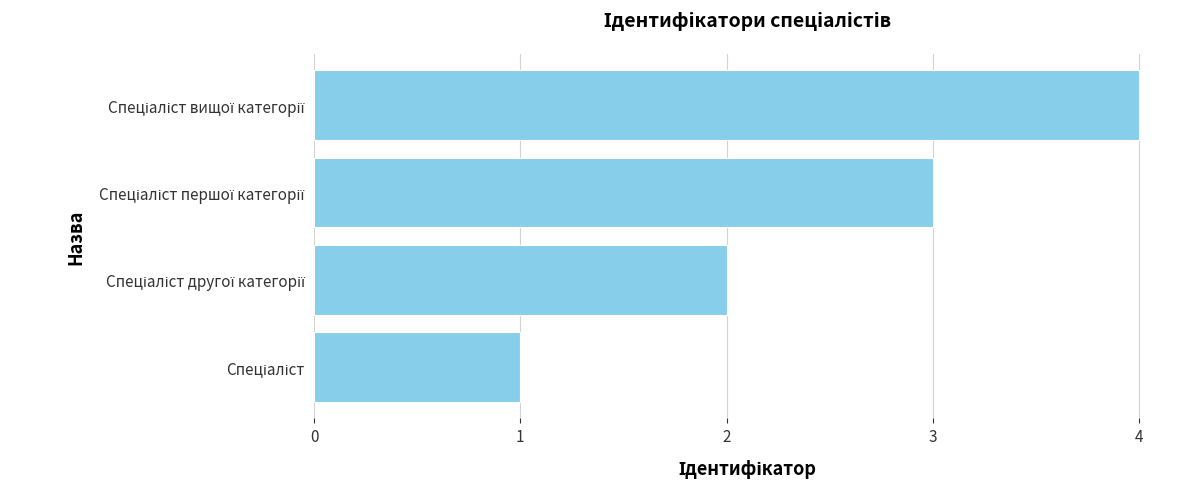

What is the sum of all values?

10